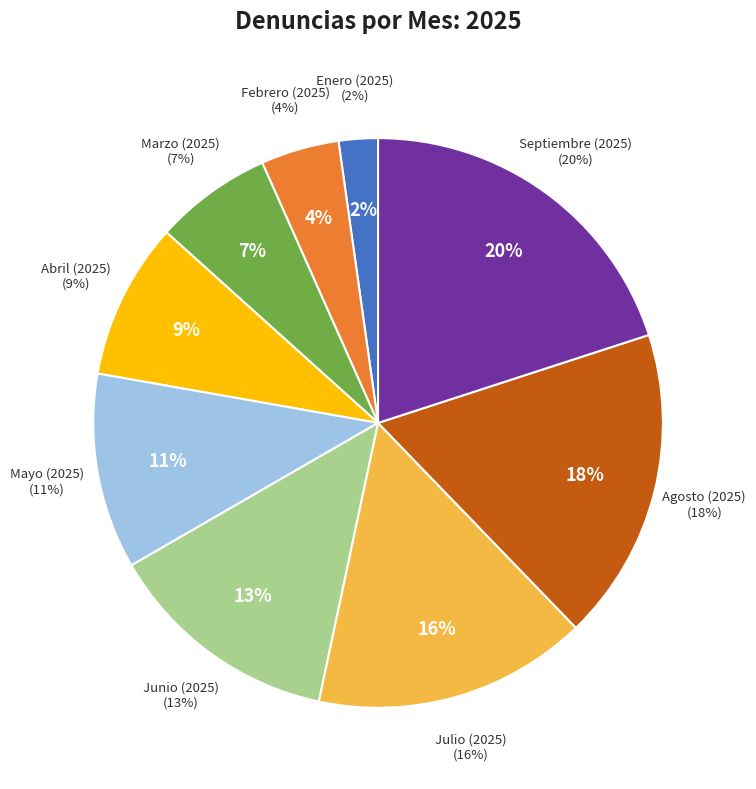

How many segments does this pie chart have?

9